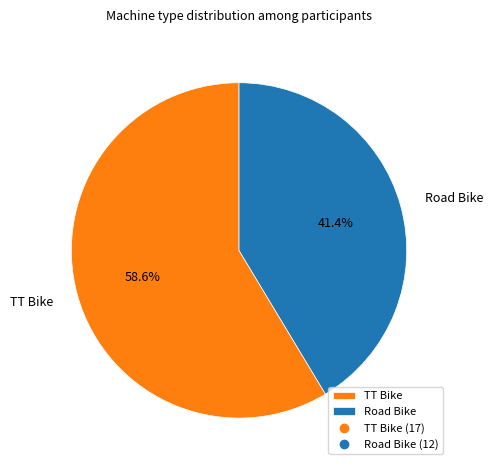

What is the total percentage of Road Bike and TT Bike?

100.0%